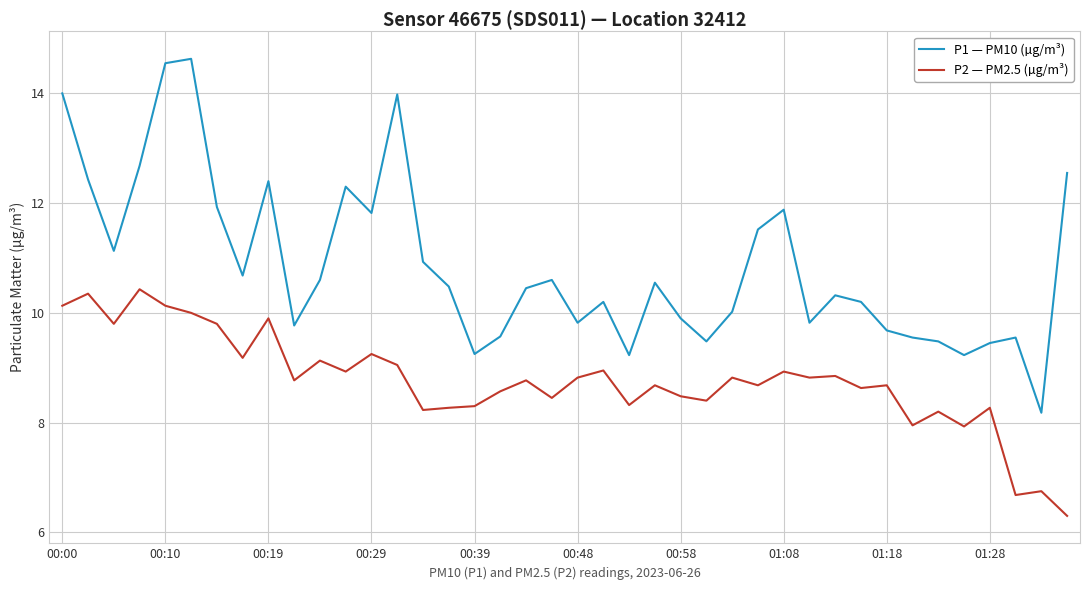

What is the minimum value shown in the chart?

6.3